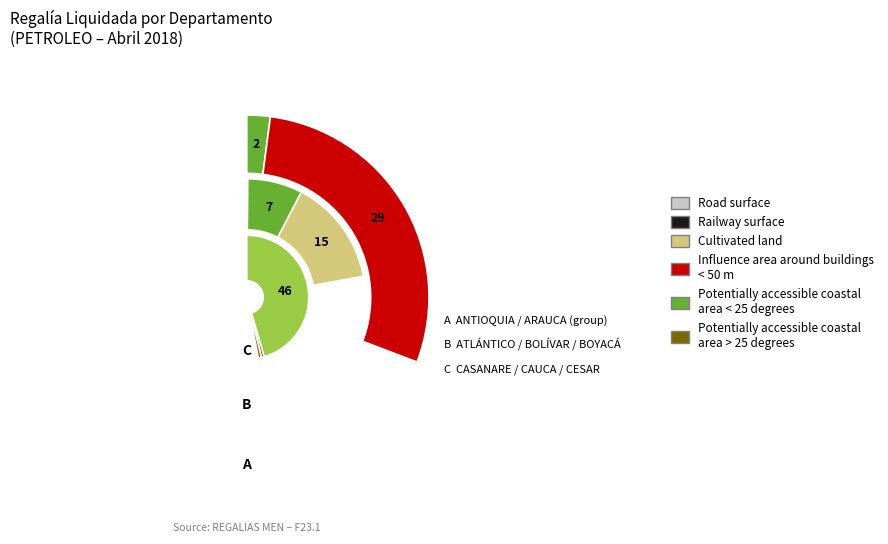

What portion of the pie excludes CESAR?

99.2%